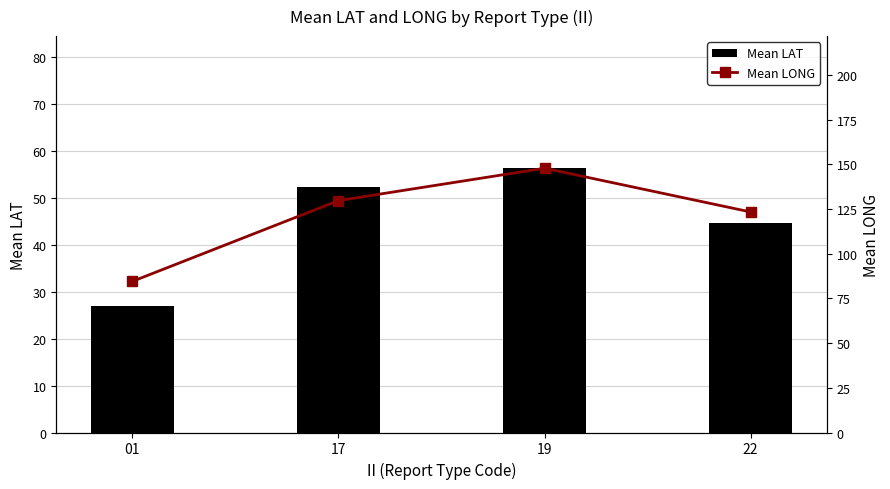

Where does the Mean LONG series first go above 129?

17